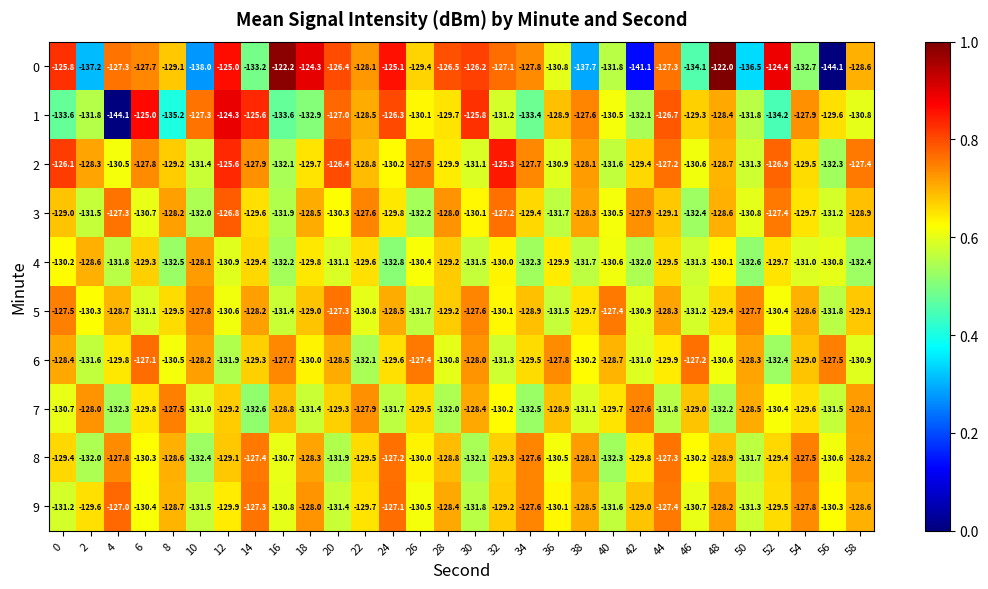

The value of 2 at 46 is -176.0. True or false?

False